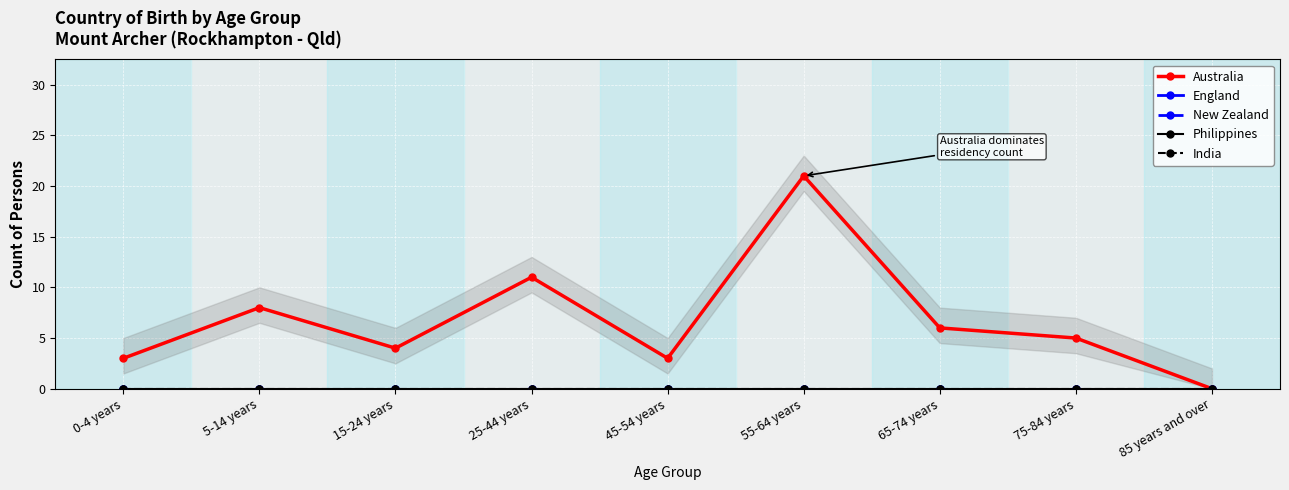

Where is the first local minimum for Australia?

15-24 years